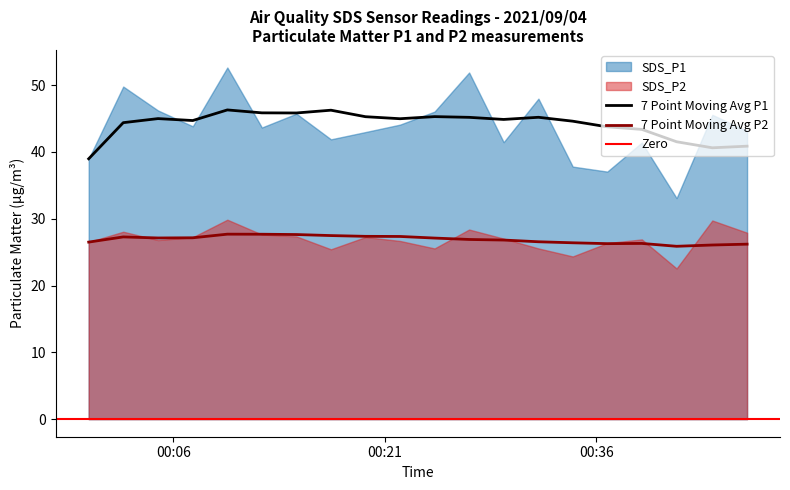

Is the value of SDS_P2 at 2021/09/04 00:46:42 greater than the value of SDS_P1 at 2021/09/04 00:17:11?

No